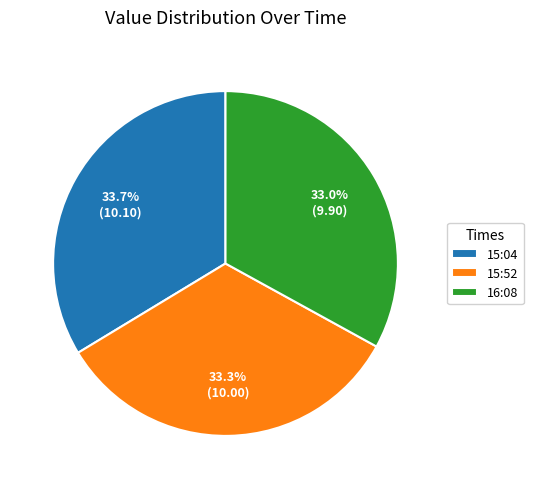

Is the sum of 15:52 and 15:04 greater than half?

Yes